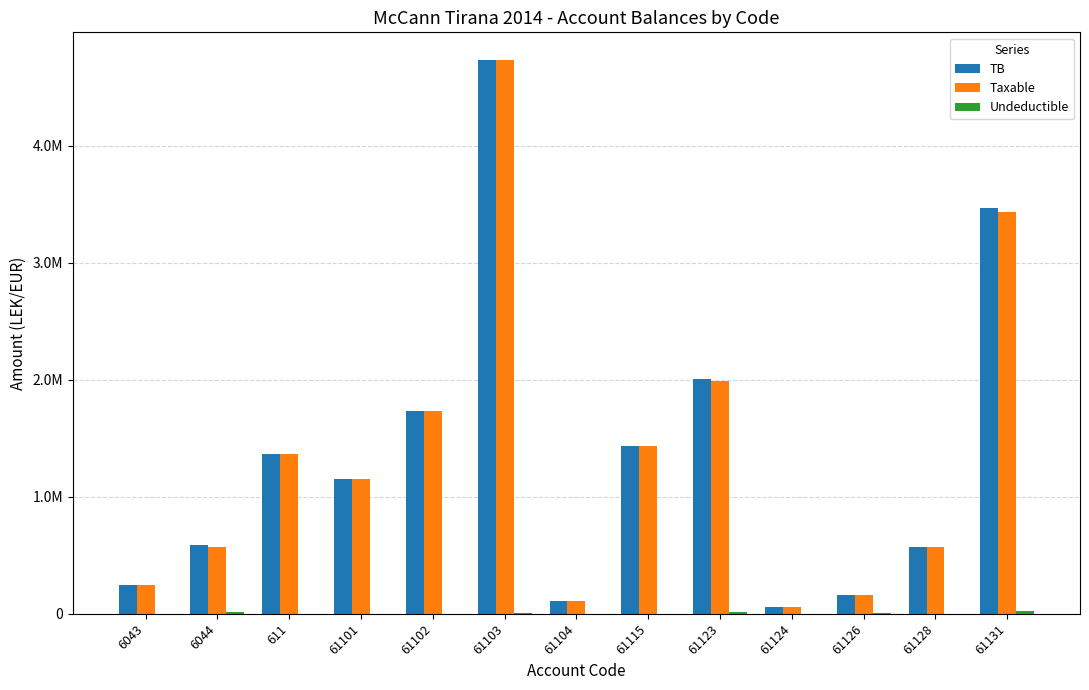

What is the difference between the Undeductible values at 6044 and 61104?

12822.0